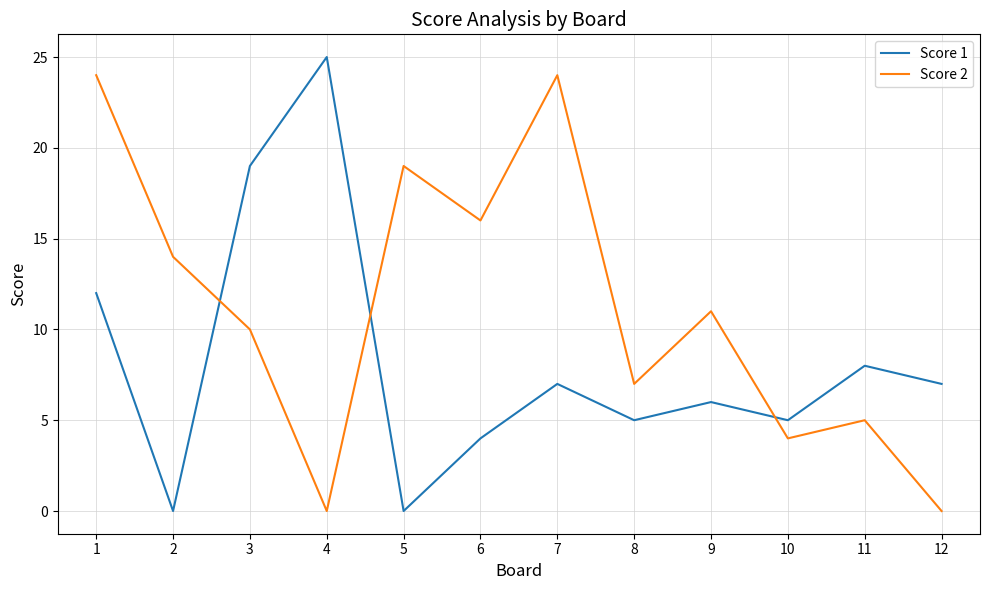

At which category does Score 1 reach its first local peak?

4